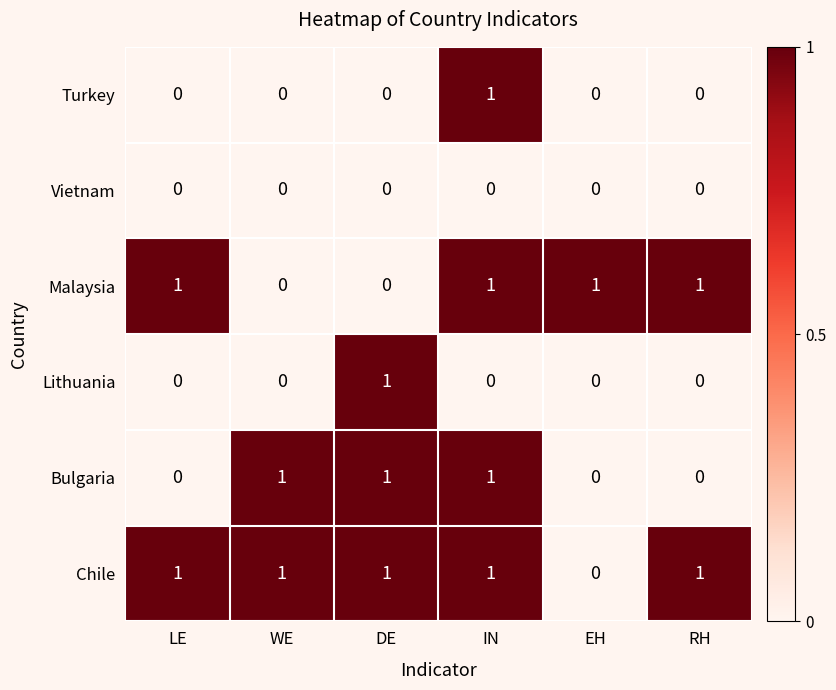

What is the sum of all Malaysia values?

4